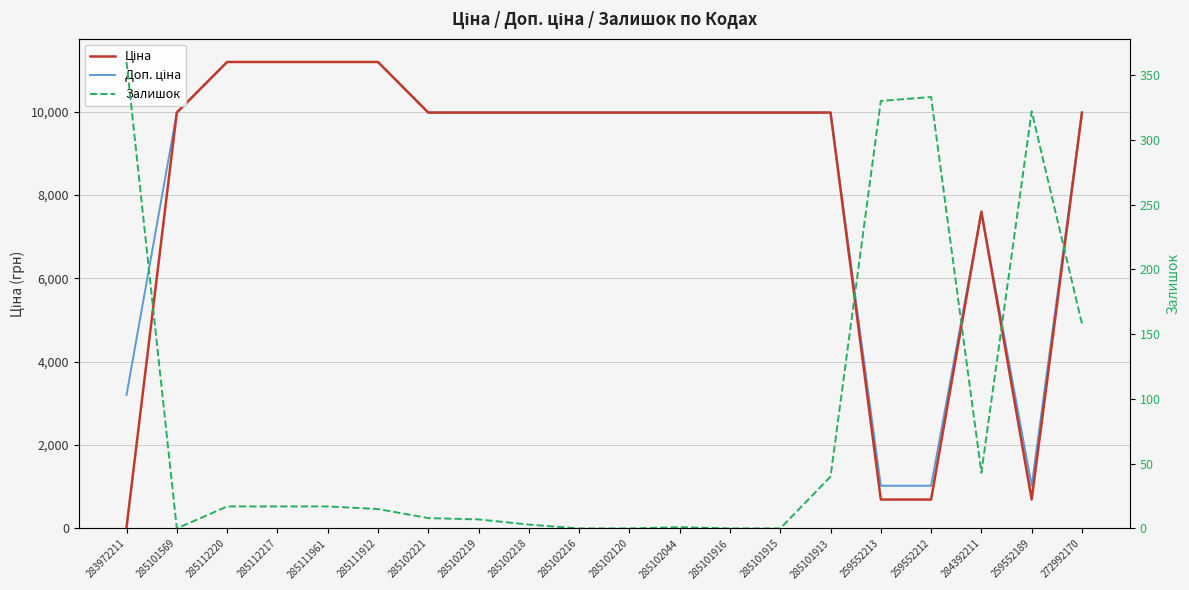

The Доп. ціна series shows 16980.1 at 285111961. True or false?

False